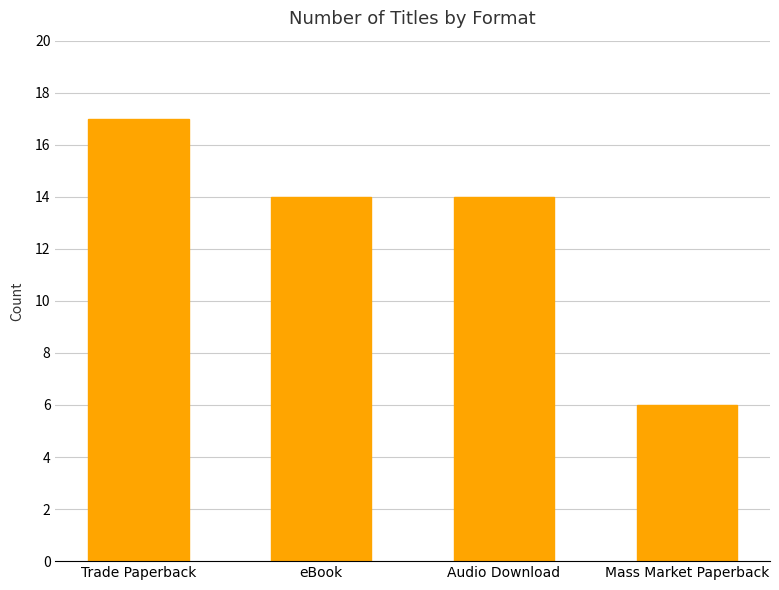

Is it true that the value at Audio Download is 14?

True